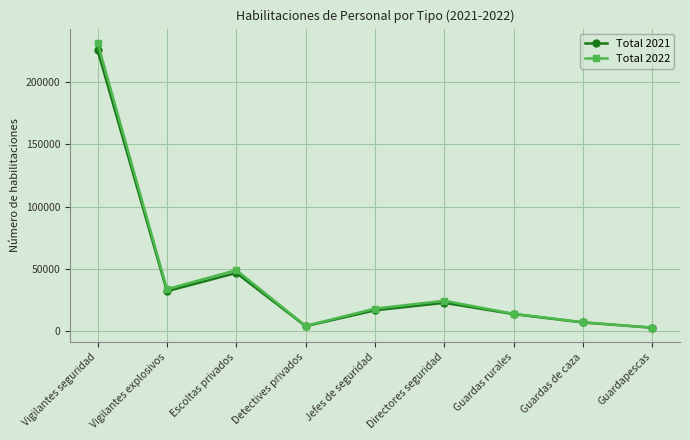

What is the value of the Total 2022 point at the 8th from the left?

7341